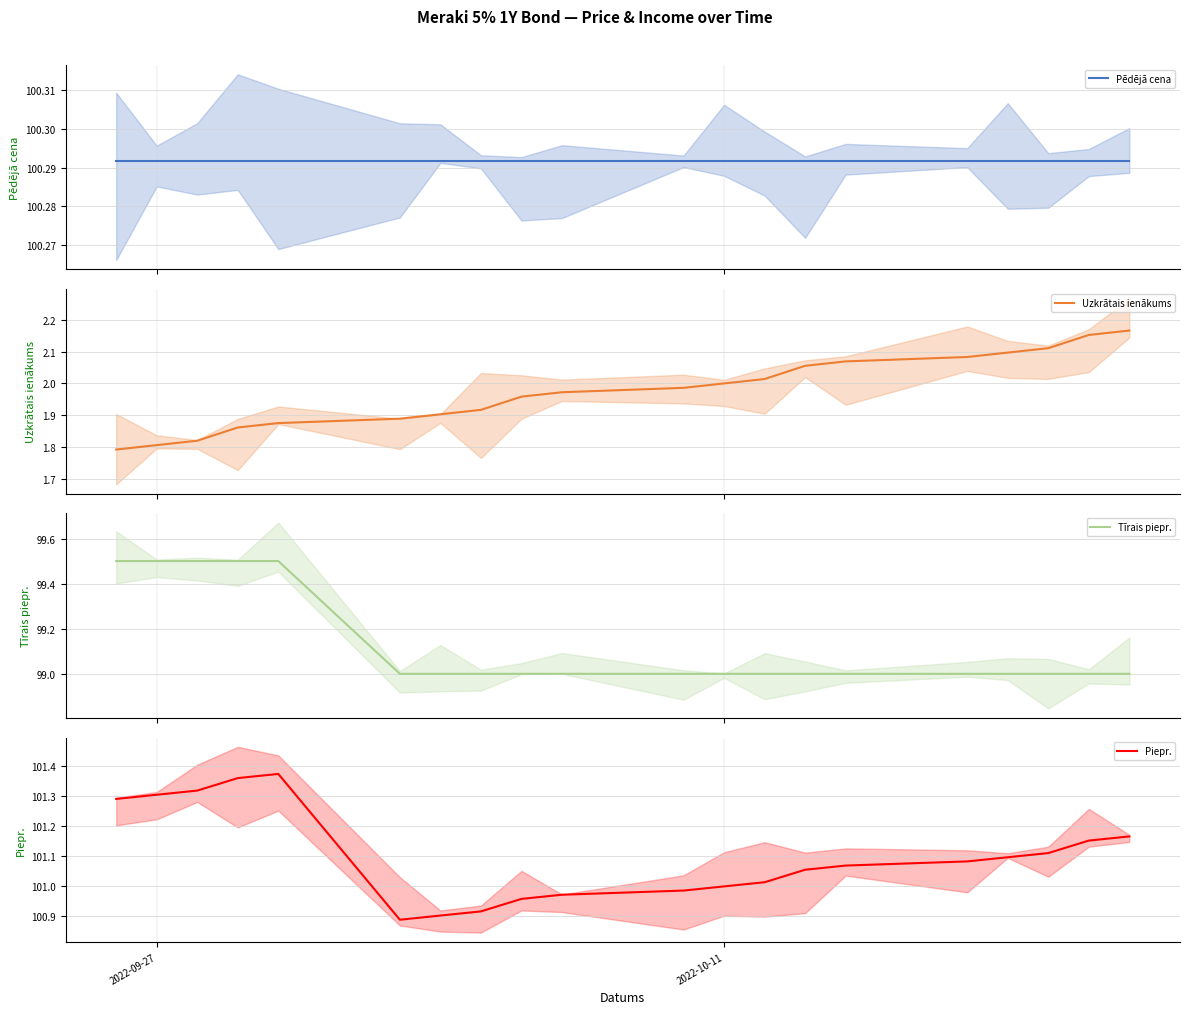

Which series changed the most between 5 and 18?

Uzkrātais ienākums